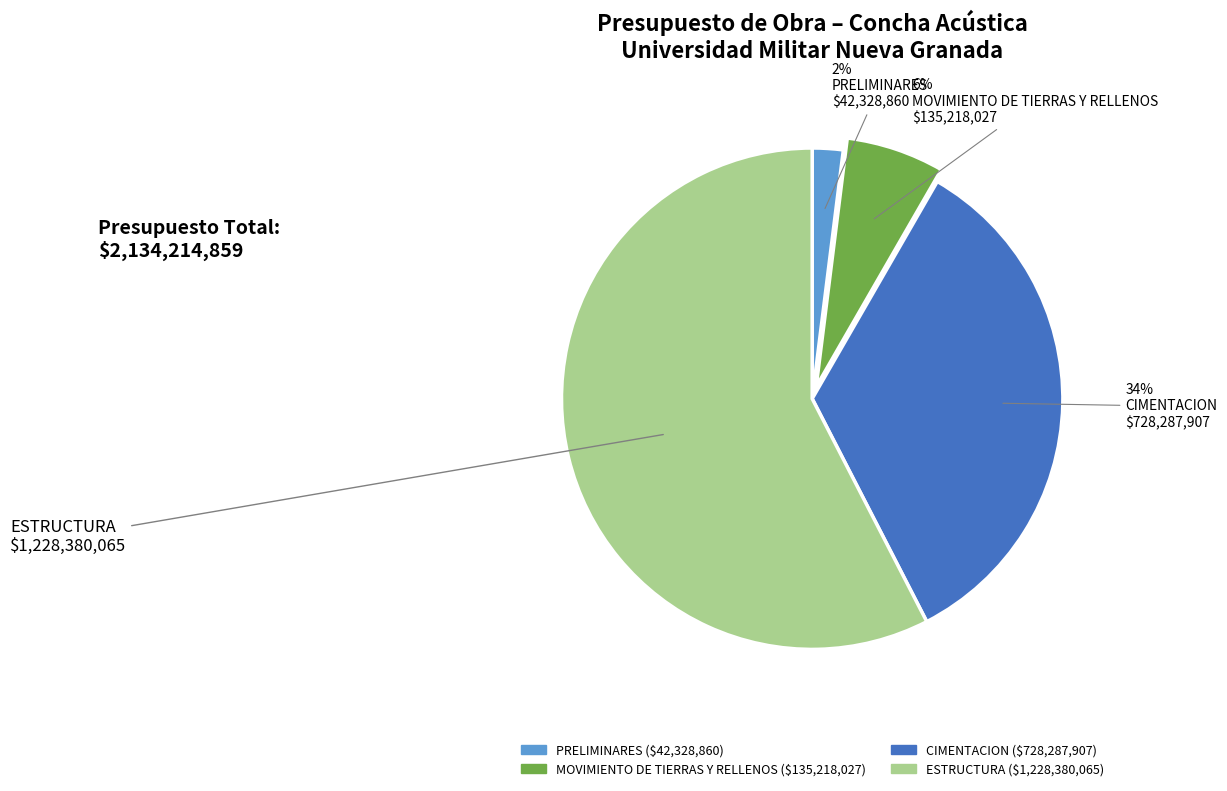

Is the sum of PRELIMINARES and MOVIMIENTO DE TIERRAS Y RELLENOS greater than half?

No